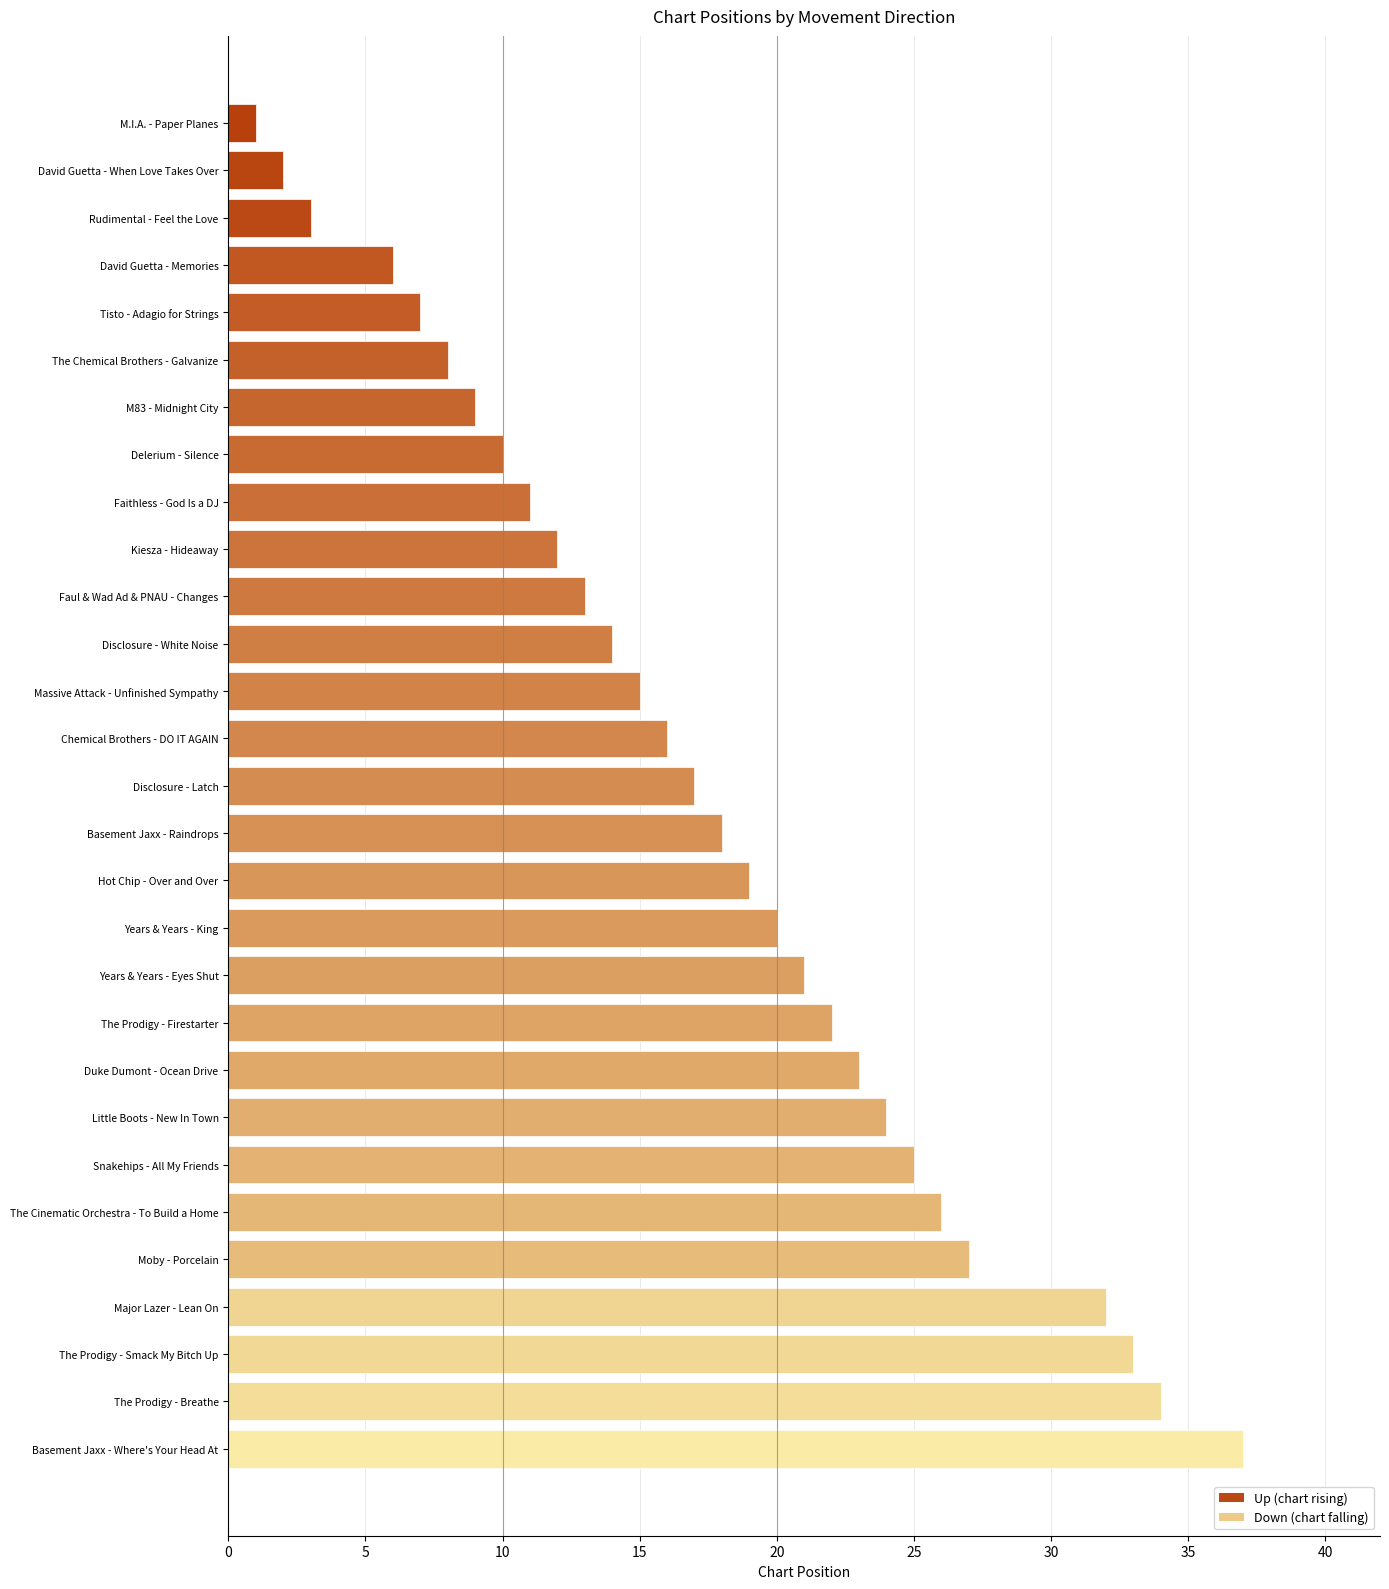

List the labels in order of value, smallest first.

M.I.A. - Paper Planes, David Guetta - When Love Takes Over, Rudimental - Feel the Love, David Guetta - Memories, Tisto - Adagio for Strings, The Chemical Brothers - Galvanize, M83 - Midnight City, Delerium - Silence, Faithless - God Is a DJ, Kiesza - Hideaway, Faul & Wad Ad & PNAU - Changes, Disclosure - White Noise, Massive Attack - Unfinished Sympathy, Chemical Brothers - DO IT AGAIN, Disclosure - Latch, Basement Jaxx - Raindrops, Hot Chip - Over and Over, Years & Years - King, Years & Years - Eyes Shut, The Prodigy - Firestarter, Duke Dumont - Ocean Drive, Little Boots - New In Town, Snakehips - All My Friends, The Cinematic Orchestra - To Build a Home, Moby - Porcelain, Major Lazer - Lean On, The Prodigy - Smack My Bitch Up, The Prodigy - Breathe, Basement Jaxx - Where's Your Head At